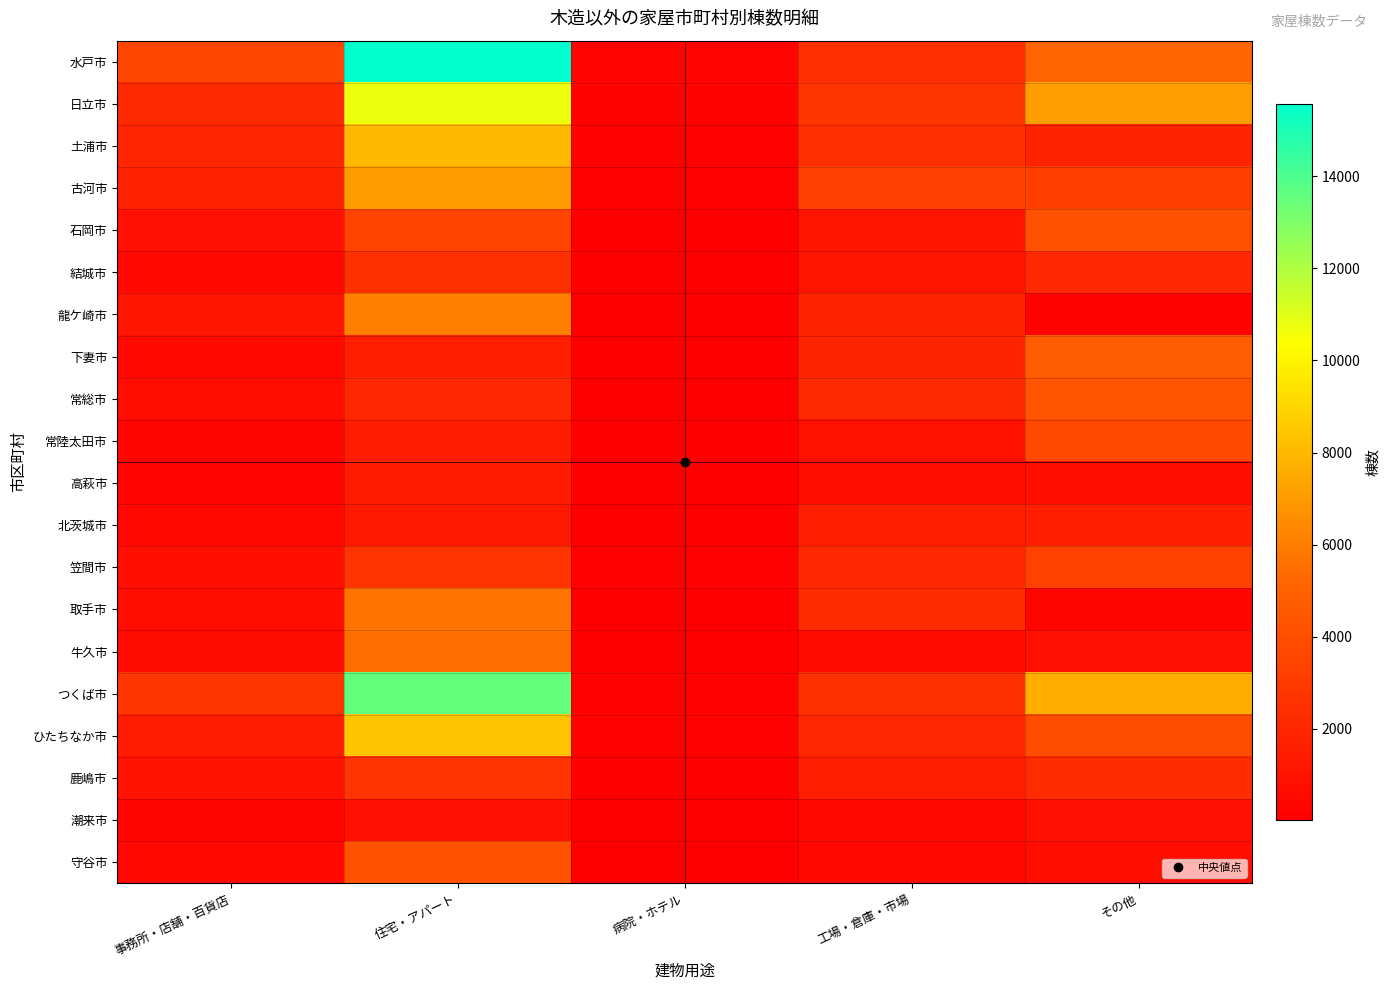

At how many categories does at least one series exceed 14846?

1